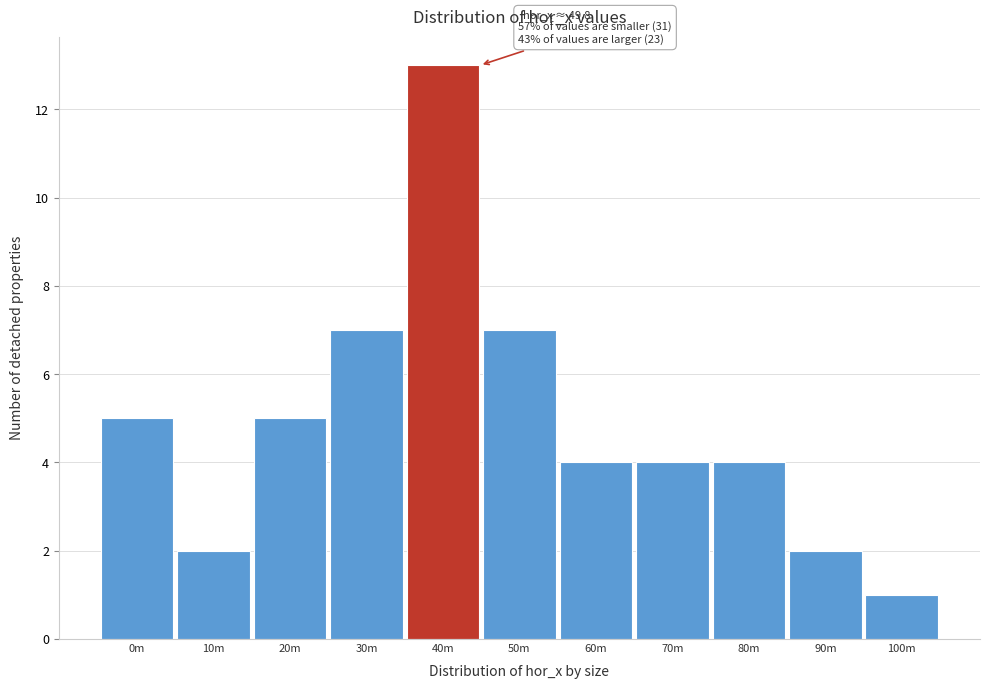

Reading right to left, extract all data points from this chart.

100m=1	90m=2	80m=4	70m=4	60m=4	50m=7	40m=13	30m=7	20m=5	10m=2	0m=5